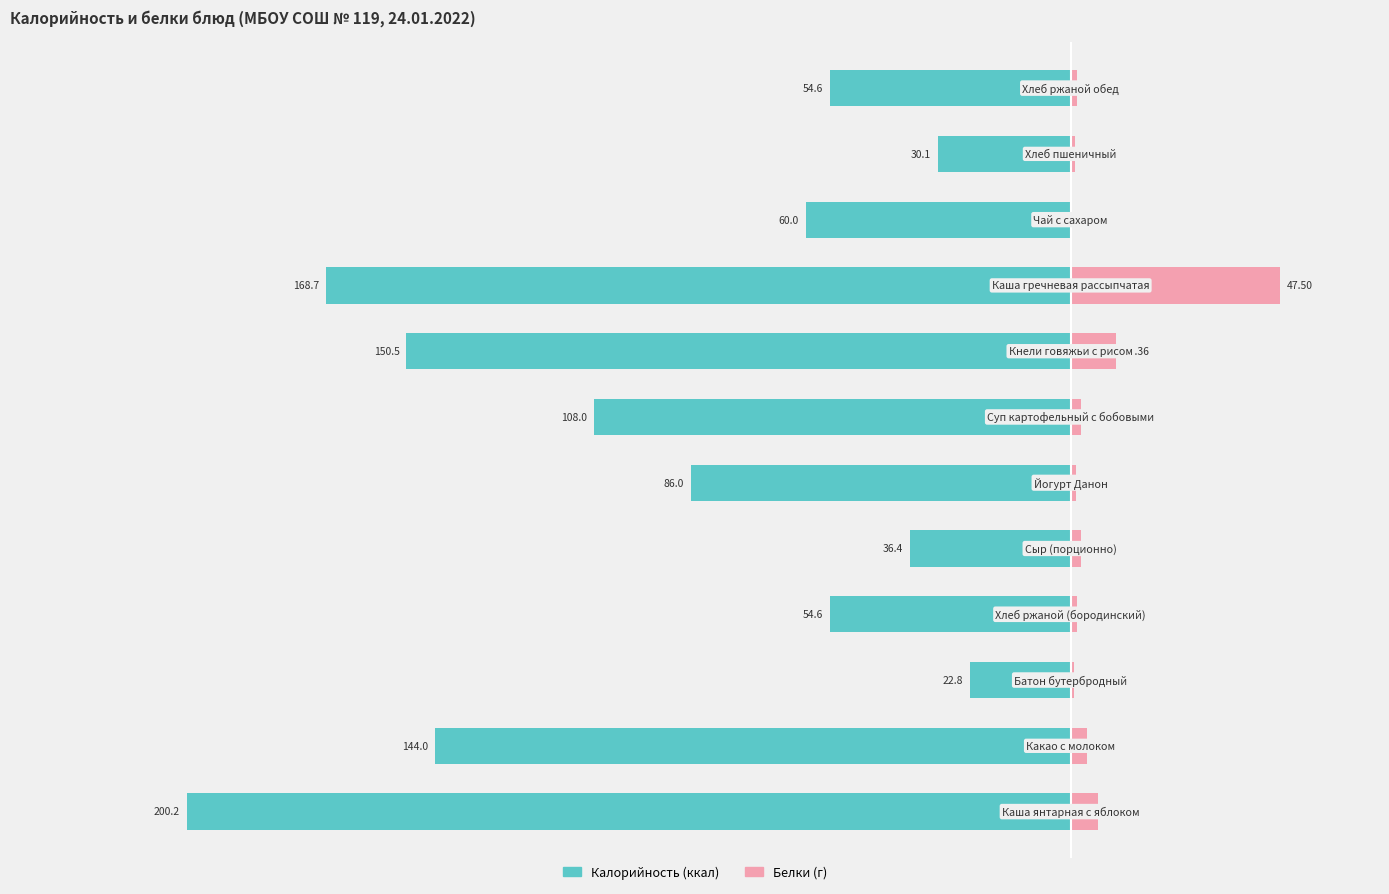

Which series has the widest spread of values?

Калорийность